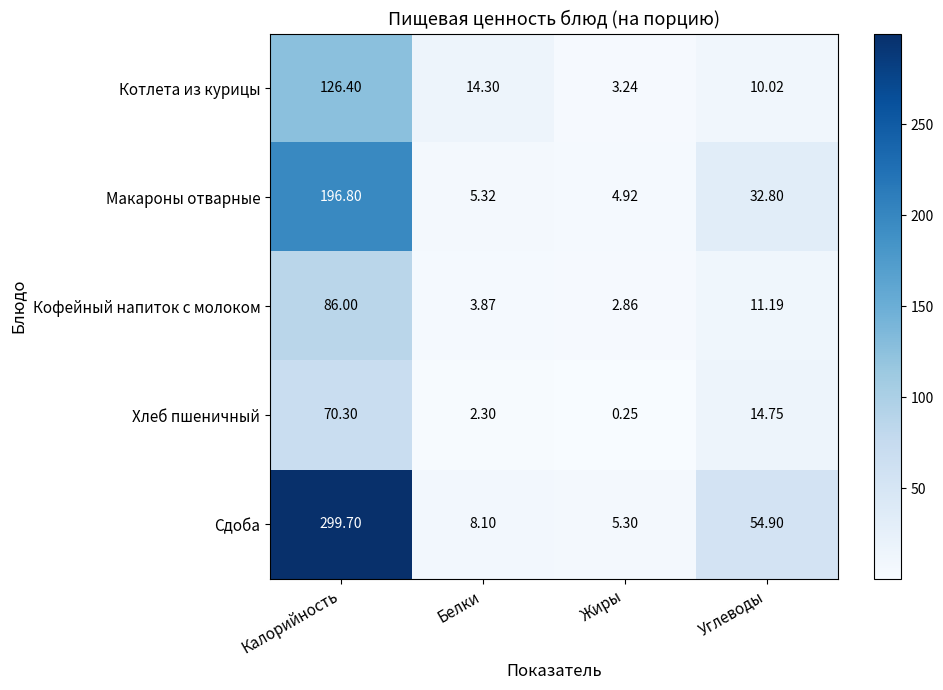

What is the greatest value displayed?

299.7